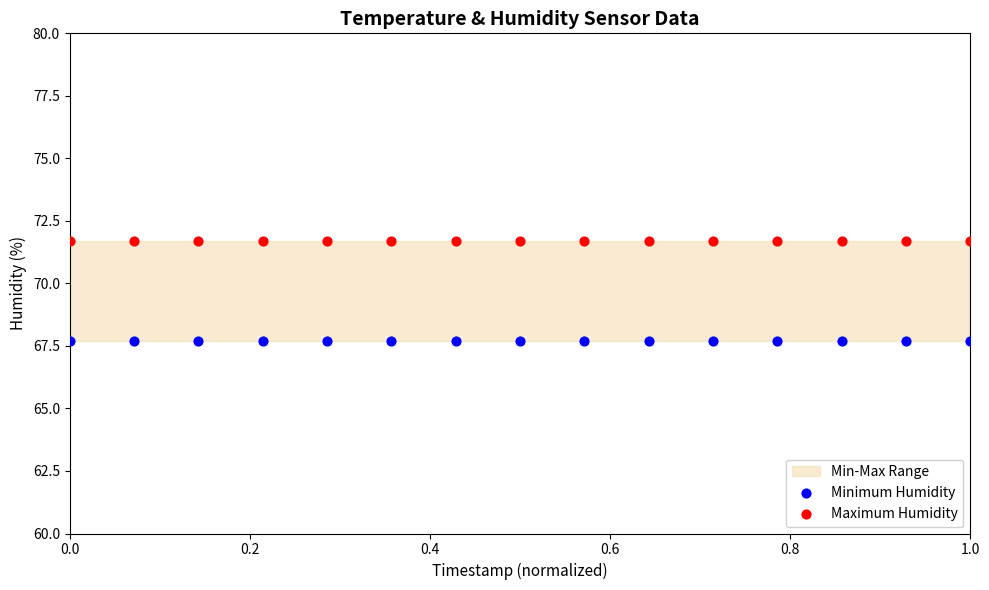

Which series reaches the minimum Y coordinate?

Minimum Humidity